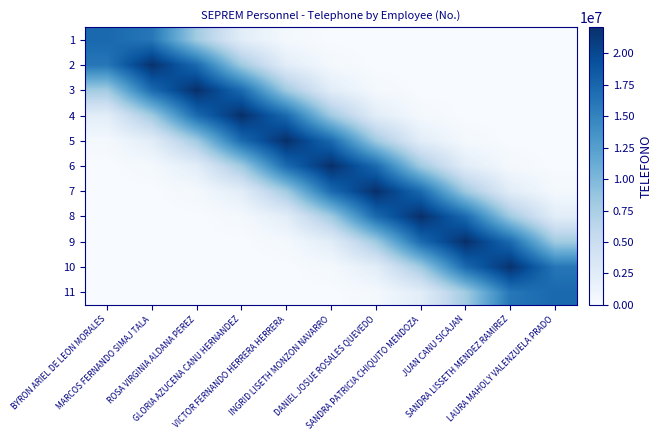

Reading left to right, what are all the values shown in this chart?

1: BYRON ARIEL DE LEON MORALES=17268407.6	MARCOS FERNANDO SIMAJ TALA=16134175.3	ROSA VIRGINIA ALDANA PEREZ=8038619.9	GLORIA AZUCENA CANU HERNANDEZ=2321912.6	VICTOR FERNANDO HERRERA HERRERA=396040.3	INGRID LISETH MONZON NAVARRO=0.0	DANIEL JOSUE ROSALES QUEVEDO=0.0	SANDRA PATRICIA CHIQUITO MENDOZA=0.0	JUAN CANU SICAJAN=0.0	SANDRA LISSETH MENDEZ RAMIREZ=0.0	LAURA MAHOLY VALENZUELA PRADO=0.0
2: BYRON ARIEL DE LEON MORALES=16134175.3	MARCOS FERNANDO SIMAJ TALA=21851234.5	ROSA VIRGINIA ALDANA PEREZ=17156742.2	GLORIA AZUCENA CANU HERNANDEZ=8122557.3	VICTOR FERNANDO HERRERA HERRERA=2321912.6	INGRID LISETH MONZON NAVARRO=396040.3	DANIEL JOSUE ROSALES QUEVEDO=0.0	SANDRA PATRICIA CHIQUITO MENDOZA=0.0	JUAN CANU SICAJAN=0.0	SANDRA LISSETH MENDEZ RAMIREZ=0.0	LAURA MAHOLY VALENZUELA PRADO=0.0
3: BYRON ARIEL DE LEON MORALES=8038619.9	MARCOS FERNANDO SIMAJ TALA=17156742.2	ROSA VIRGINIA ALDANA PEREZ=22079400.0	GLORIA AZUCENA CANU HERNANDEZ=17156742.2	VICTOR FERNANDO HERRERA HERRERA=8122557.3	INGRID LISETH MONZON NAVARRO=2321912.6	DANIEL JOSUE ROSALES QUEVEDO=396040.3	SANDRA PATRICIA CHIQUITO MENDOZA=0.0	JUAN CANU SICAJAN=0.0	SANDRA LISSETH MENDEZ RAMIREZ=0.0	LAURA MAHOLY VALENZUELA PRADO=0.0
4: BYRON ARIEL DE LEON MORALES=2321912.6	MARCOS FERNANDO SIMAJ TALA=8122557.3	ROSA VIRGINIA ALDANA PEREZ=17156742.2	GLORIA AZUCENA CANU HERNANDEZ=22079400.0	VICTOR FERNANDO HERRERA HERRERA=17156742.2	INGRID LISETH MONZON NAVARRO=8122557.3	DANIEL JOSUE ROSALES QUEVEDO=2321912.6	SANDRA PATRICIA CHIQUITO MENDOZA=396040.3	JUAN CANU SICAJAN=0.0	SANDRA LISSETH MENDEZ RAMIREZ=0.0	LAURA MAHOLY VALENZUELA PRADO=0.0
5: BYRON ARIEL DE LEON MORALES=396040.3	MARCOS FERNANDO SIMAJ TALA=2321912.6	ROSA VIRGINIA ALDANA PEREZ=8122557.3	GLORIA AZUCENA CANU HERNANDEZ=17156742.2	VICTOR FERNANDO HERRERA HERRERA=22079400.0	INGRID LISETH MONZON NAVARRO=17156742.2	DANIEL JOSUE ROSALES QUEVEDO=8122557.3	SANDRA PATRICIA CHIQUITO MENDOZA=2321912.6	JUAN CANU SICAJAN=396040.3	SANDRA LISSETH MENDEZ RAMIREZ=0.0	LAURA MAHOLY VALENZUELA PRADO=0.0
6: BYRON ARIEL DE LEON MORALES=0.0	MARCOS FERNANDO SIMAJ TALA=396040.3	ROSA VIRGINIA ALDANA PEREZ=2321912.6	GLORIA AZUCENA CANU HERNANDEZ=8122557.3	VICTOR FERNANDO HERRERA HERRERA=17156742.2	INGRID LISETH MONZON NAVARRO=22079400.0	DANIEL JOSUE ROSALES QUEVEDO=17156742.2	SANDRA PATRICIA CHIQUITO MENDOZA=8122557.3	JUAN CANU SICAJAN=2321912.6	SANDRA LISSETH MENDEZ RAMIREZ=396040.3	LAURA MAHOLY VALENZUELA PRADO=0.0
7: BYRON ARIEL DE LEON MORALES=0.0	MARCOS FERNANDO SIMAJ TALA=0.0	ROSA VIRGINIA ALDANA PEREZ=396040.3	GLORIA AZUCENA CANU HERNANDEZ=2321912.6	VICTOR FERNANDO HERRERA HERRERA=8122557.3	INGRID LISETH MONZON NAVARRO=17156742.2	DANIEL JOSUE ROSALES QUEVEDO=22079400.0	SANDRA PATRICIA CHIQUITO MENDOZA=17156742.2	JUAN CANU SICAJAN=8122557.3	SANDRA LISSETH MENDEZ RAMIREZ=2321912.6	LAURA MAHOLY VALENZUELA PRADO=396040.3
8: BYRON ARIEL DE LEON MORALES=0.0	MARCOS FERNANDO SIMAJ TALA=0.0	ROSA VIRGINIA ALDANA PEREZ=0.0	GLORIA AZUCENA CANU HERNANDEZ=396040.3	VICTOR FERNANDO HERRERA HERRERA=2321912.6	INGRID LISETH MONZON NAVARRO=8122557.3	DANIEL JOSUE ROSALES QUEVEDO=17156742.2	SANDRA PATRICIA CHIQUITO MENDOZA=22079400.0	JUAN CANU SICAJAN=17156742.2	SANDRA LISSETH MENDEZ RAMIREZ=8122557.3	LAURA MAHOLY VALENZUELA PRADO=2321912.6
9: BYRON ARIEL DE LEON MORALES=0.0	MARCOS FERNANDO SIMAJ TALA=0.0	ROSA VIRGINIA ALDANA PEREZ=0.0	GLORIA AZUCENA CANU HERNANDEZ=0.0	VICTOR FERNANDO HERRERA HERRERA=396040.3	INGRID LISETH MONZON NAVARRO=2321912.6	DANIEL JOSUE ROSALES QUEVEDO=8122557.3	SANDRA PATRICIA CHIQUITO MENDOZA=17156742.2	JUAN CANU SICAJAN=22079400.0	SANDRA LISSETH MENDEZ RAMIREZ=17156742.2	LAURA MAHOLY VALENZUELA PRADO=8038619.9
10: BYRON ARIEL DE LEON MORALES=0.0	MARCOS FERNANDO SIMAJ TALA=0.0	ROSA VIRGINIA ALDANA PEREZ=0.0	GLORIA AZUCENA CANU HERNANDEZ=0.0	VICTOR FERNANDO HERRERA HERRERA=0.0	INGRID LISETH MONZON NAVARRO=396040.3	DANIEL JOSUE ROSALES QUEVEDO=2321912.6	SANDRA PATRICIA CHIQUITO MENDOZA=8122557.3	JUAN CANU SICAJAN=17156742.2	SANDRA LISSETH MENDEZ RAMIREZ=21851234.5	LAURA MAHOLY VALENZUELA PRADO=16134175.3
11: BYRON ARIEL DE LEON MORALES=0.0	MARCOS FERNANDO SIMAJ TALA=0.0	ROSA VIRGINIA ALDANA PEREZ=0.0	GLORIA AZUCENA CANU HERNANDEZ=0.0	VICTOR FERNANDO HERRERA HERRERA=0.0	INGRID LISETH MONZON NAVARRO=0.0	DANIEL JOSUE ROSALES QUEVEDO=396040.3	SANDRA PATRICIA CHIQUITO MENDOZA=2321912.6	JUAN CANU SICAJAN=8038619.9	SANDRA LISSETH MENDEZ RAMIREZ=16134175.3	LAURA MAHOLY VALENZUELA PRADO=17268407.6